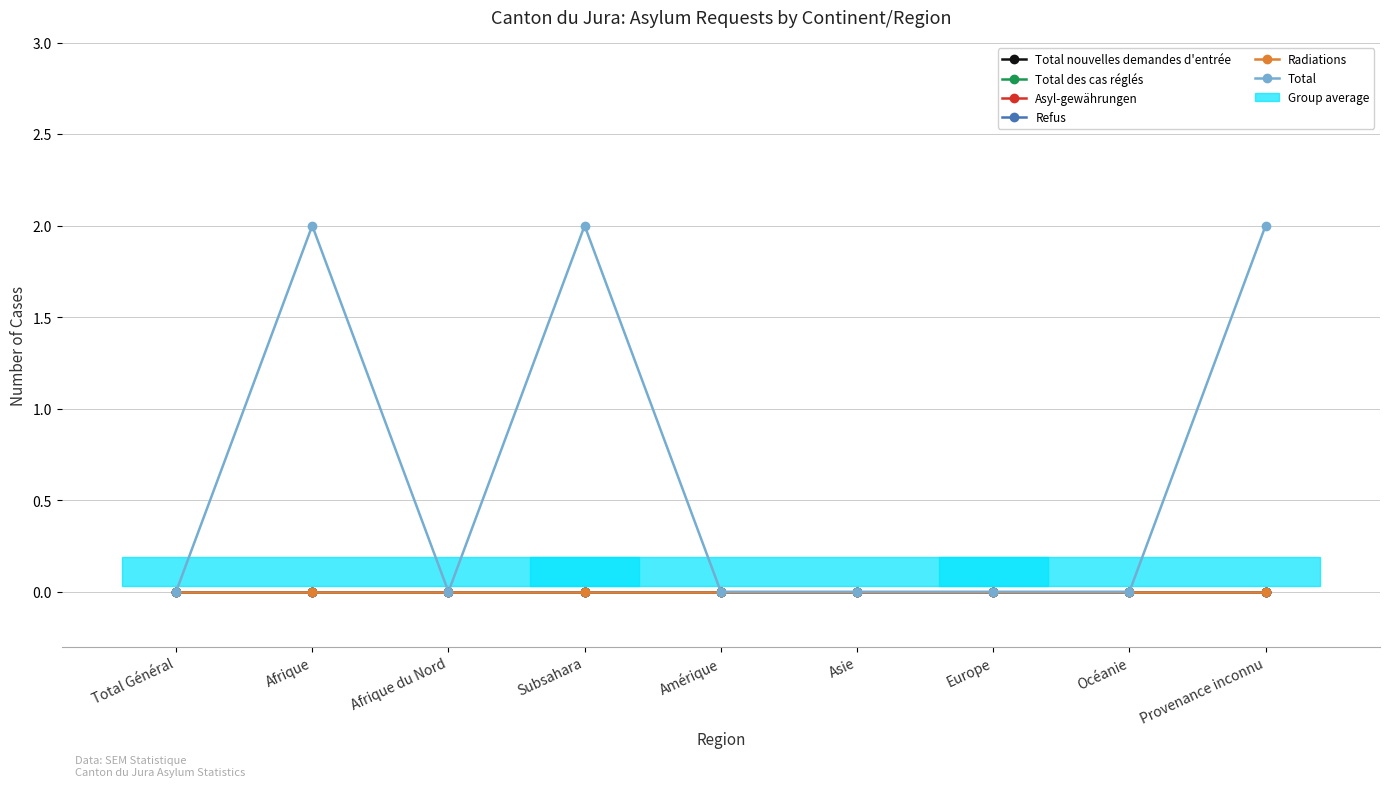

True or false: Total des cas réglés has more than 2 interior local peaks.

False